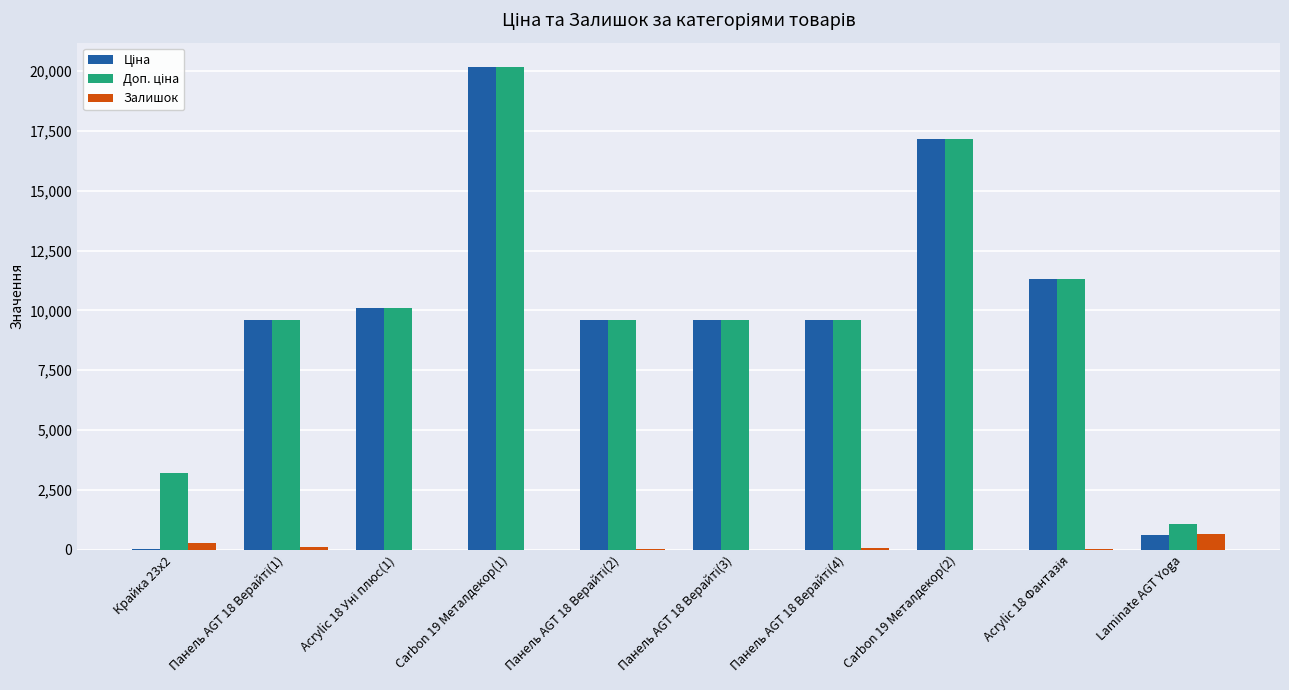

Is it true that Залишок equals 649.0 at Laminate AGT Yoga?

True